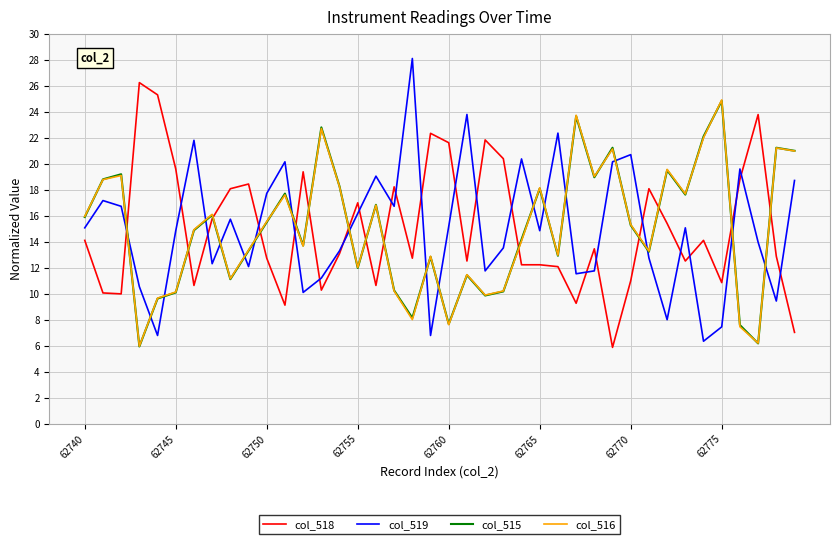

What is the maximum value shown in the chart?

28.1